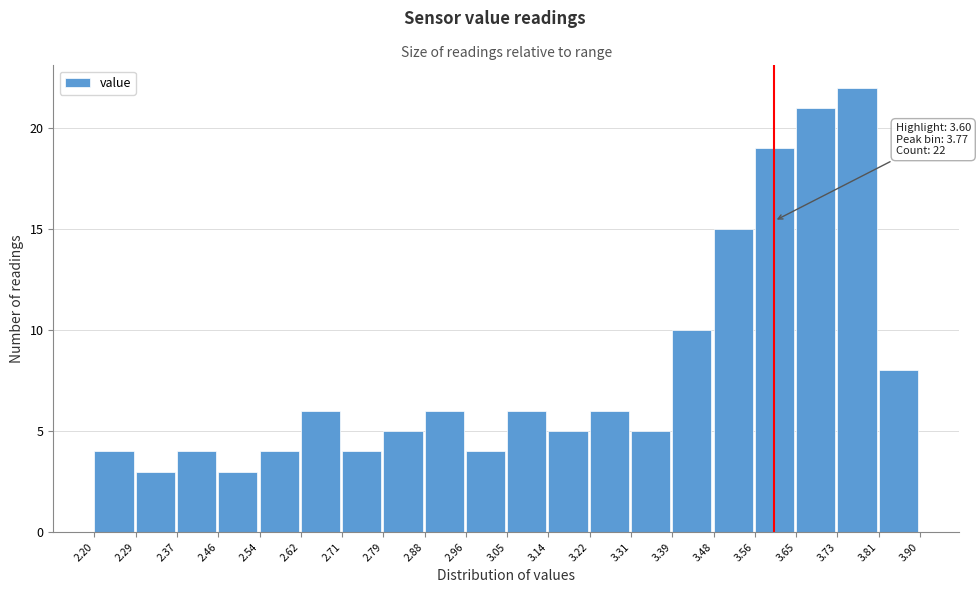

Over which range of the x-axis is the bar tallest?

3.73 to 3.81